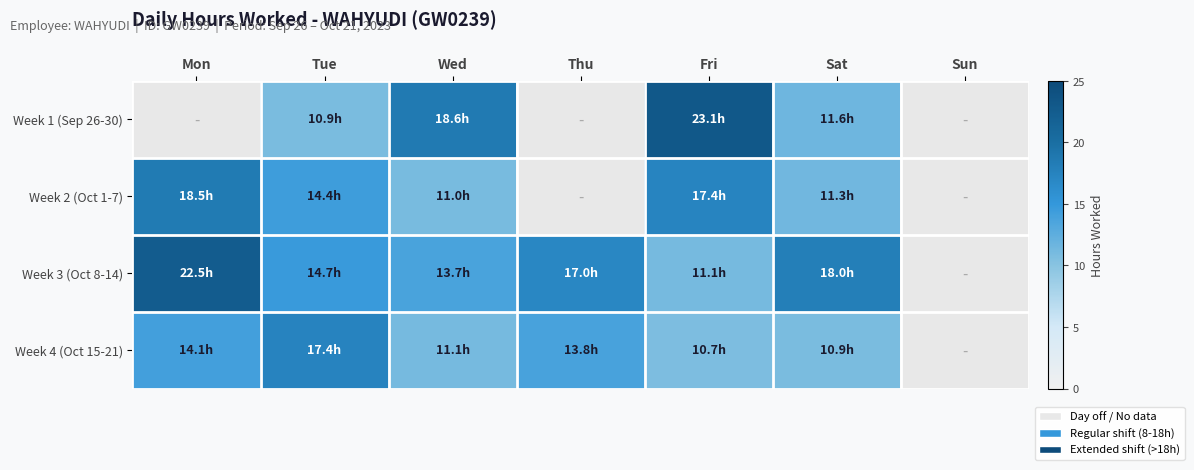

List the series in order of their overall mean, highest first.

Week 3 (Oct 8-14), Week 4 (Oct 15-21), Week 2 (Oct 1-7), Week 1 (Sep 26-30)